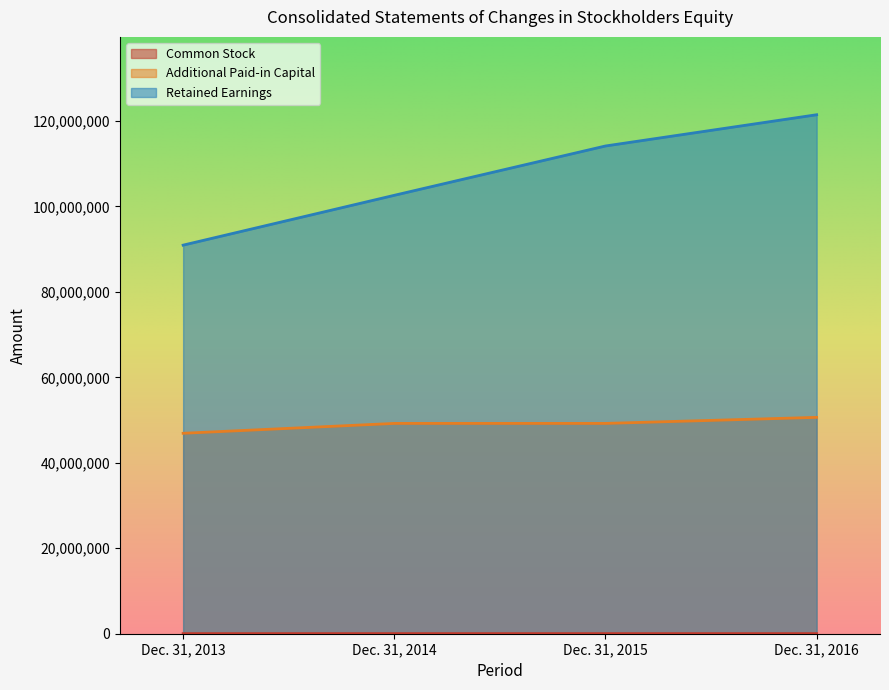

What is the difference between the maximum and minimum values in the Common Stock series?

2696